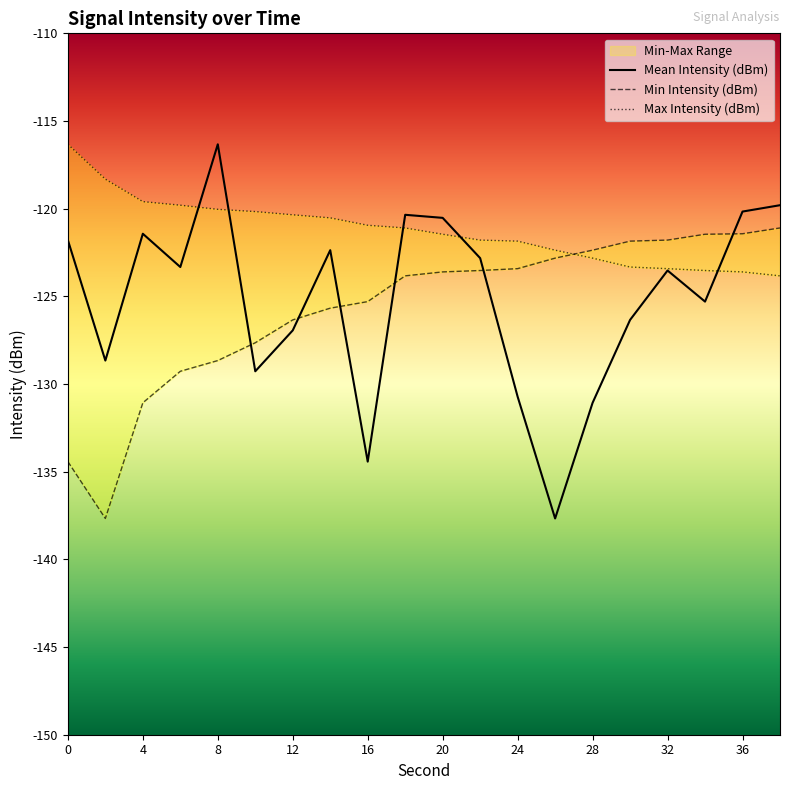

What is the difference between the maximum and minimum values in the Min Intensity (dBm) series?

16.6